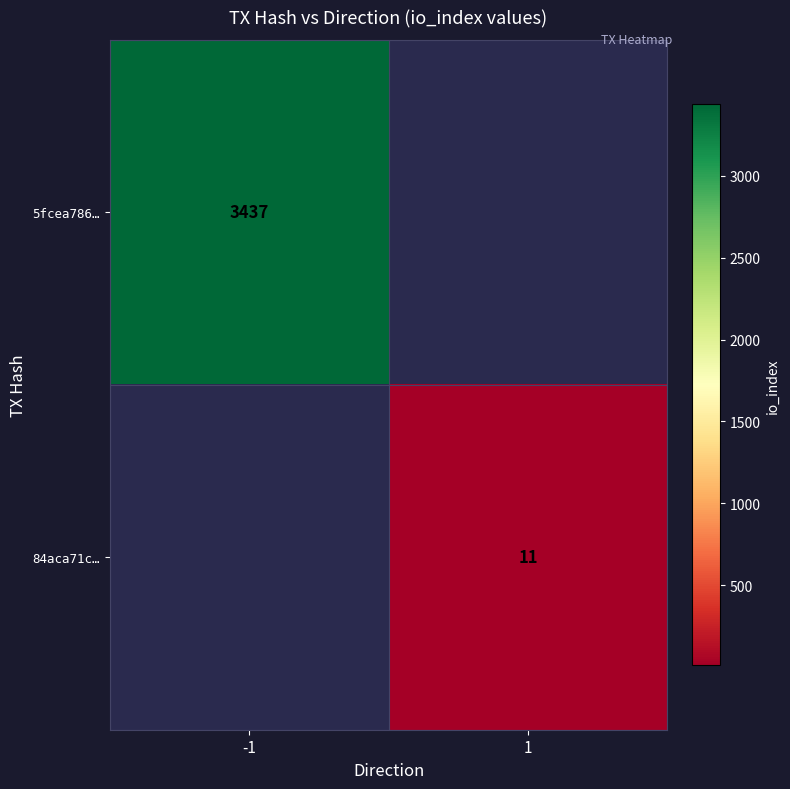

The 84aca71c… series shows 11 at 1. True or false?

True